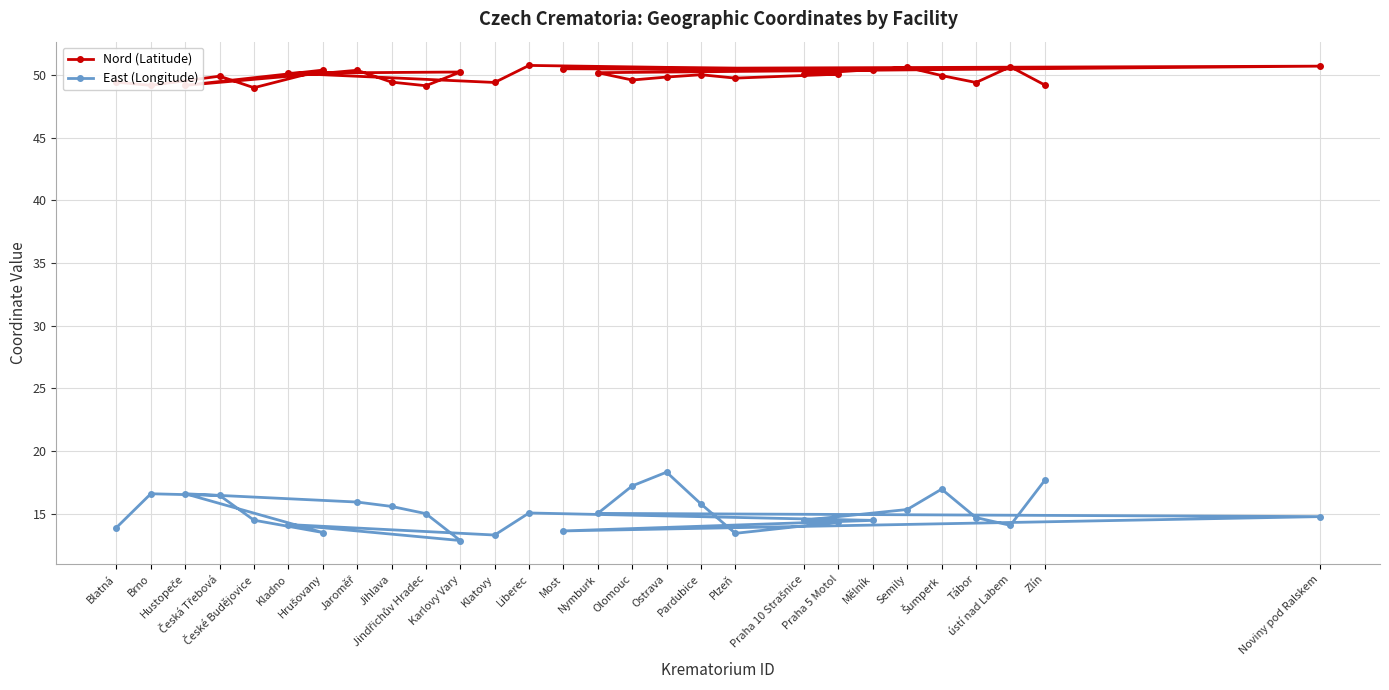

What is the average value of the East (Longitude) series?

15.1